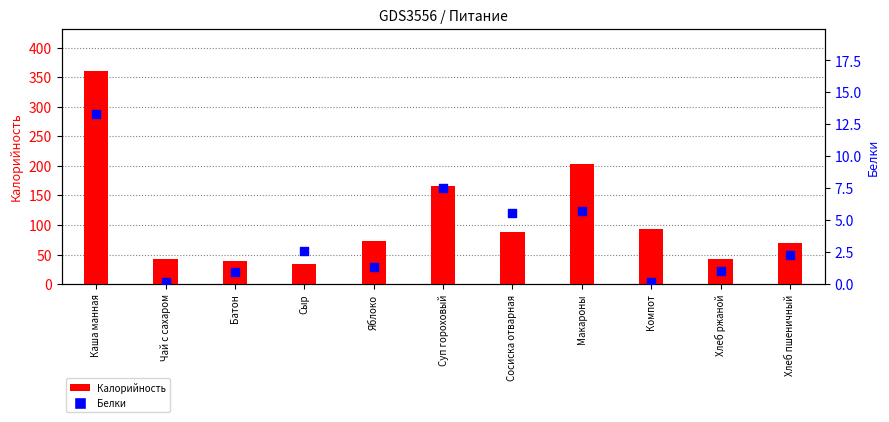

What is the total value across all series at Хлеб ржаной?

43.3